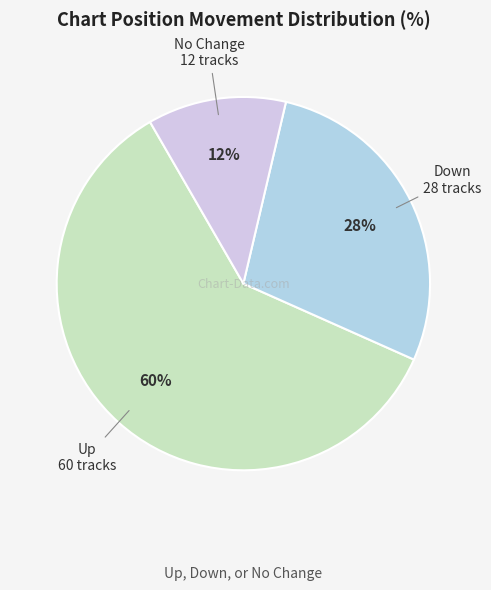

Count the number of slices in the pie.

3